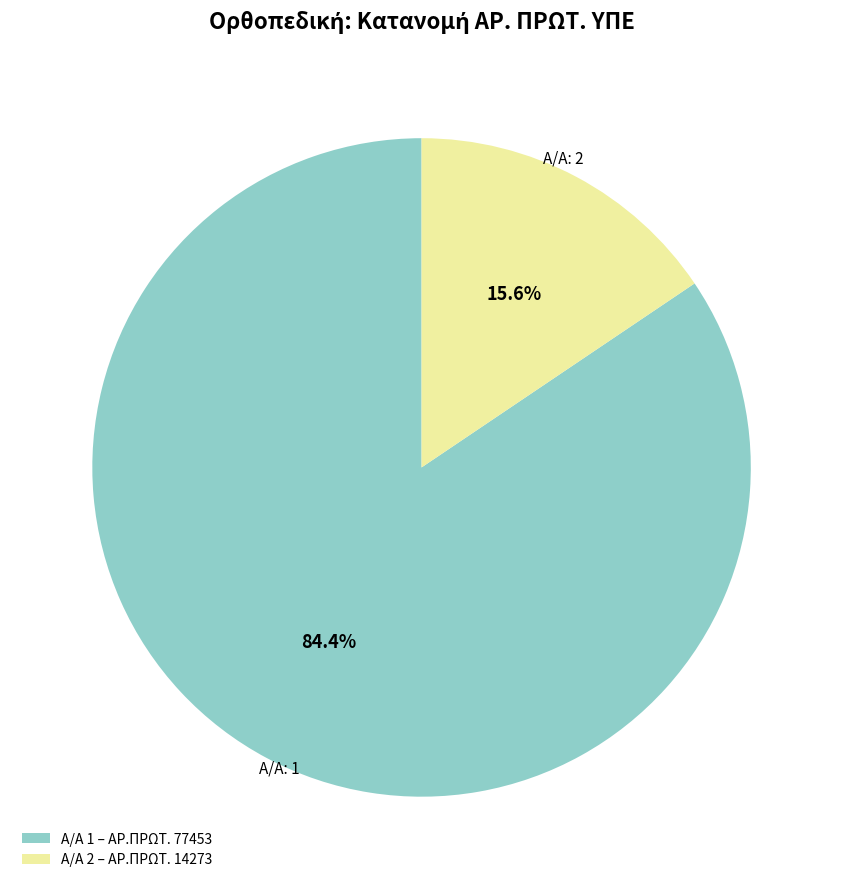

What is the smallest slice in the pie chart?

Α/Α 2 – ΑΡ.ΠΡΩΤ. 14273